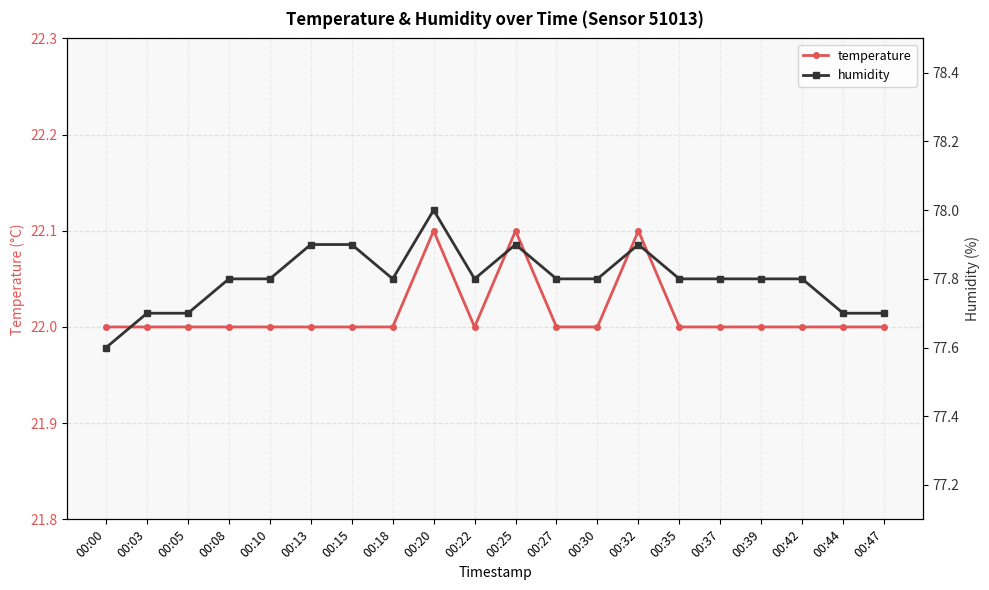

True or false: temperature and humidity cross at least once.

False